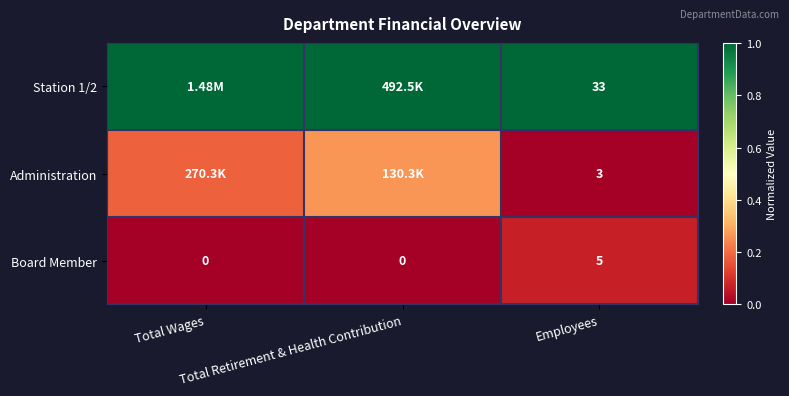

How many Administration values are between 0 and 1?

3